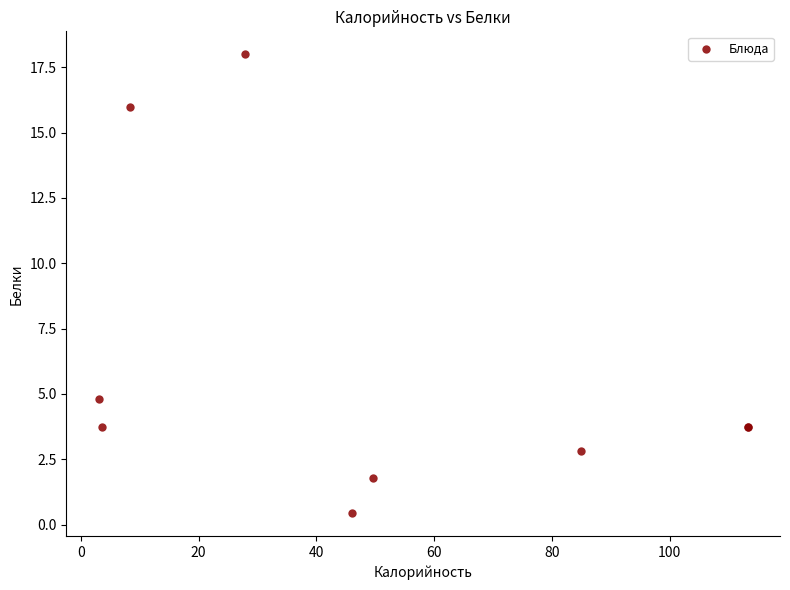

What Y value in the scatter plot is closest to 9?

4.8